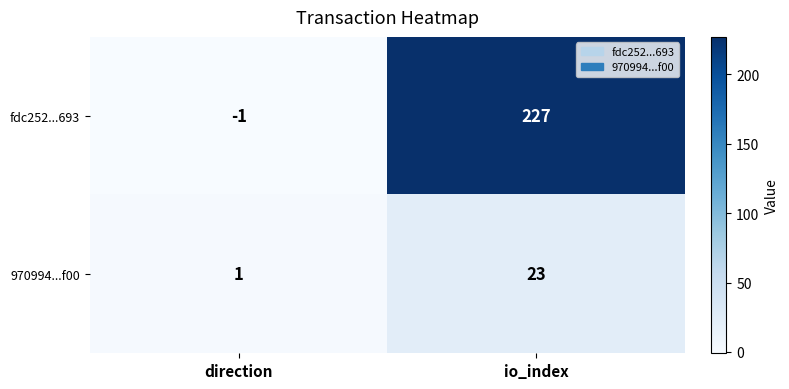

Which label corresponds to the largest value in the chart?

io_index